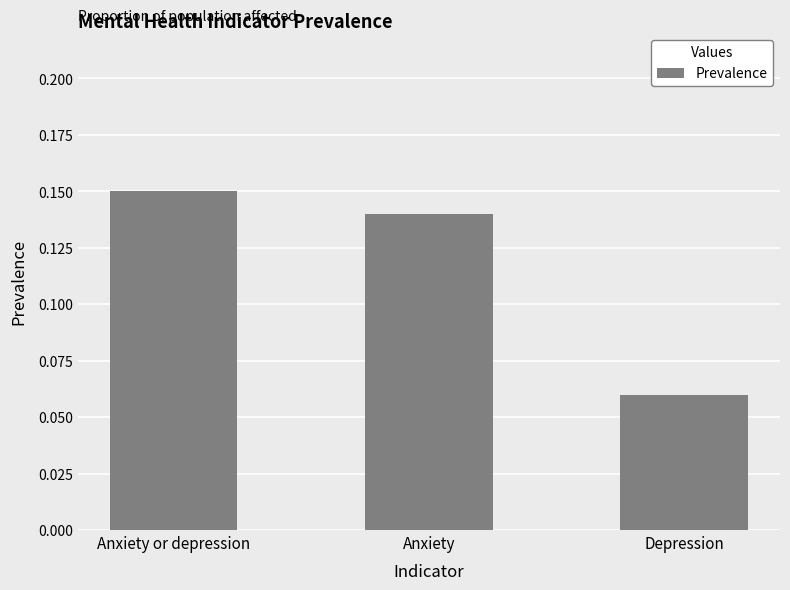

Does the chart contain any negative values?

No